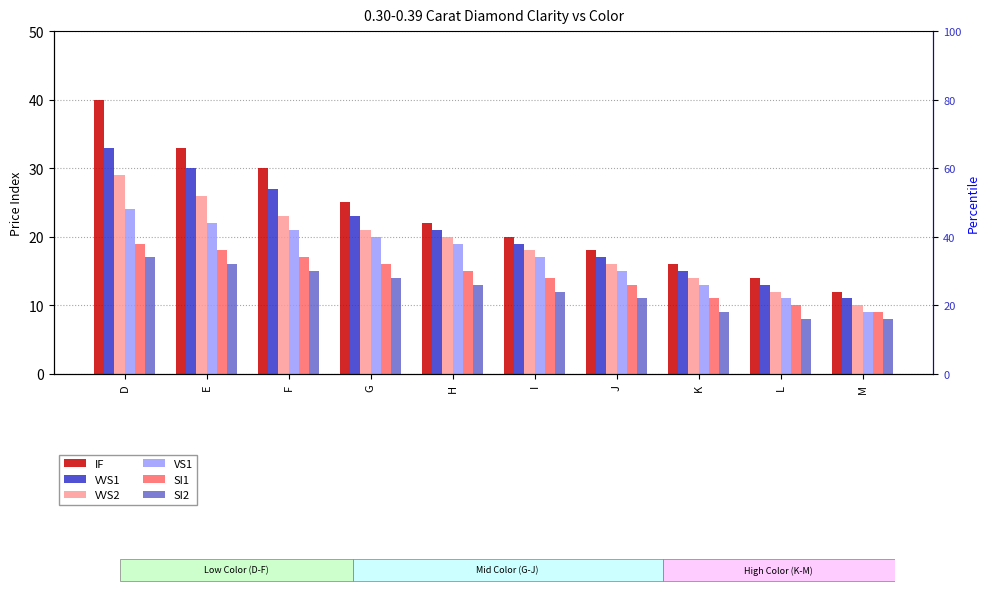

Which series has the largest range (max minus min)?

IF